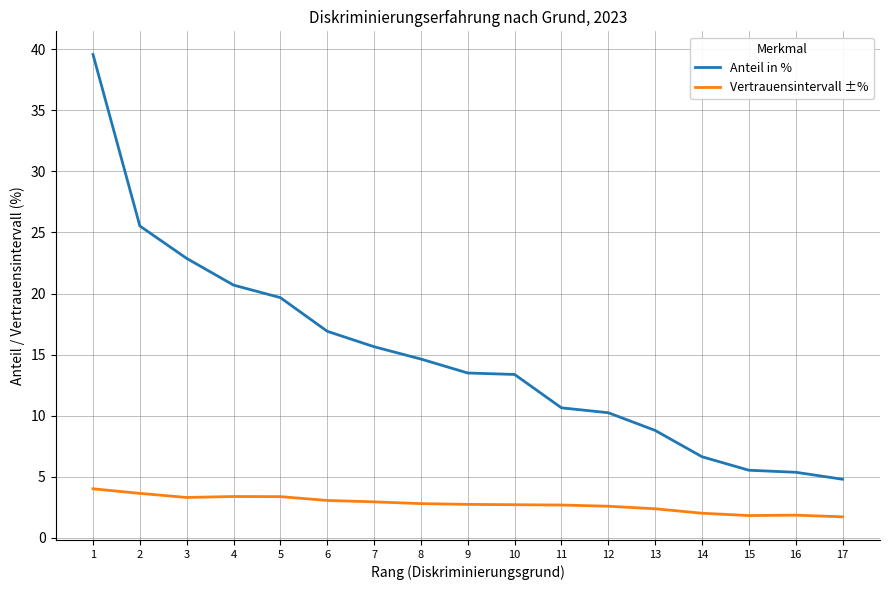

True or false: Anteil in % and Vertrauensintervall ±% cross at least once.

False